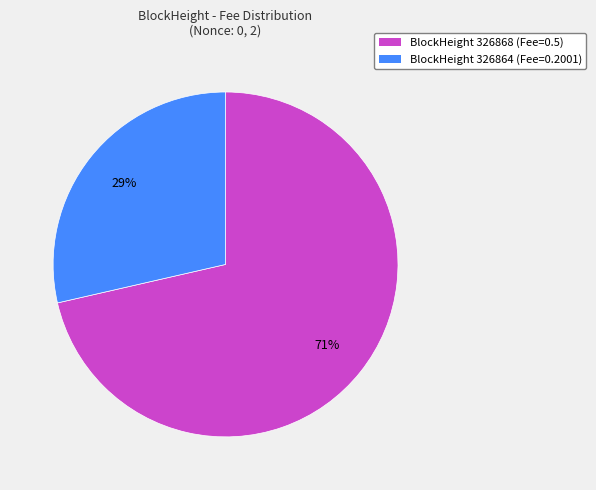

The BlockHeight 326868 (Fee=0.5) slice represents 71% of the pie. True or false?

True